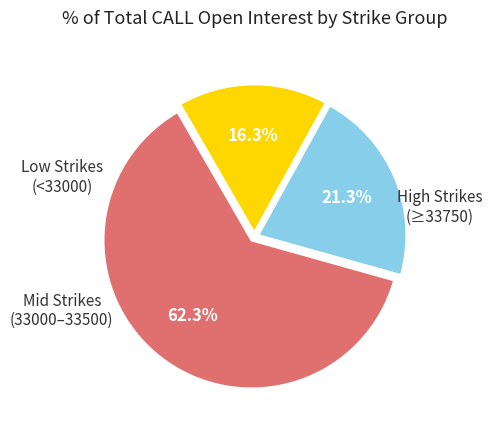

Is there a majority slice in this chart?

Yes